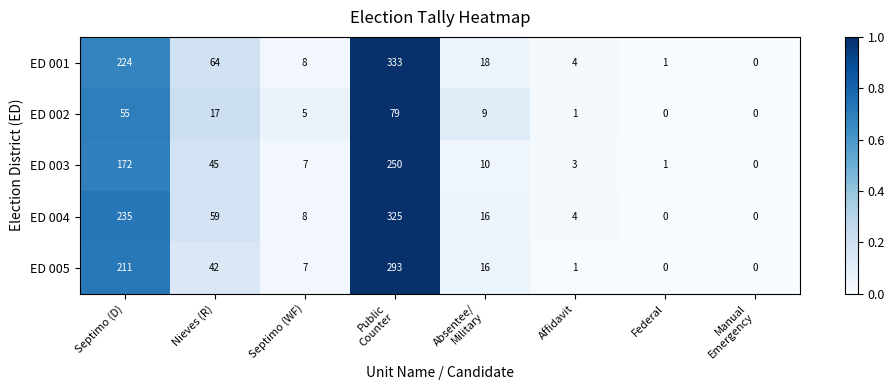

What is the highest value of the ED 004 series?

325